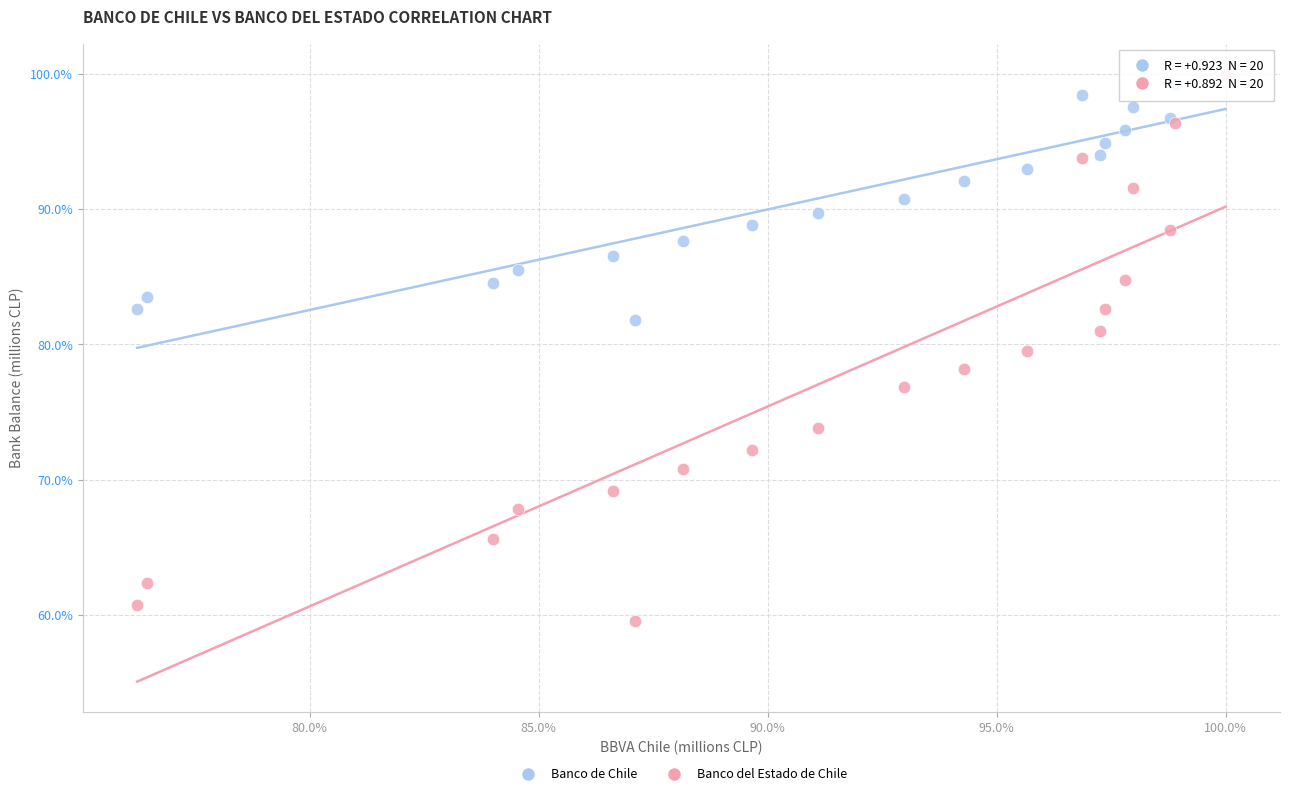

Which series reaches the minimum Y coordinate?

Banco del Estado de Chile